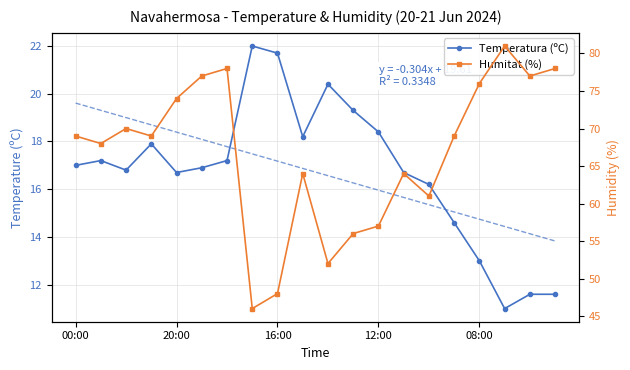

Reading right to left, what are all the values shown in this chart?

Temperatura (ºC): 11.6	11.6	11.0	13.0	14.6	16.2	16.7	18.4	19.3	20.4	18.2	21.7	22.0	17.2	16.9	16.7	17.9	16.8	17.2	17.0
Humitat (%): 78.0	77.0	81.0	76.0	69.0	61.0	64.0	57.0	56.0	52.0	64.0	48.0	46.0	78.0	77.0	74.0	69.0	70.0	68.0	69.0